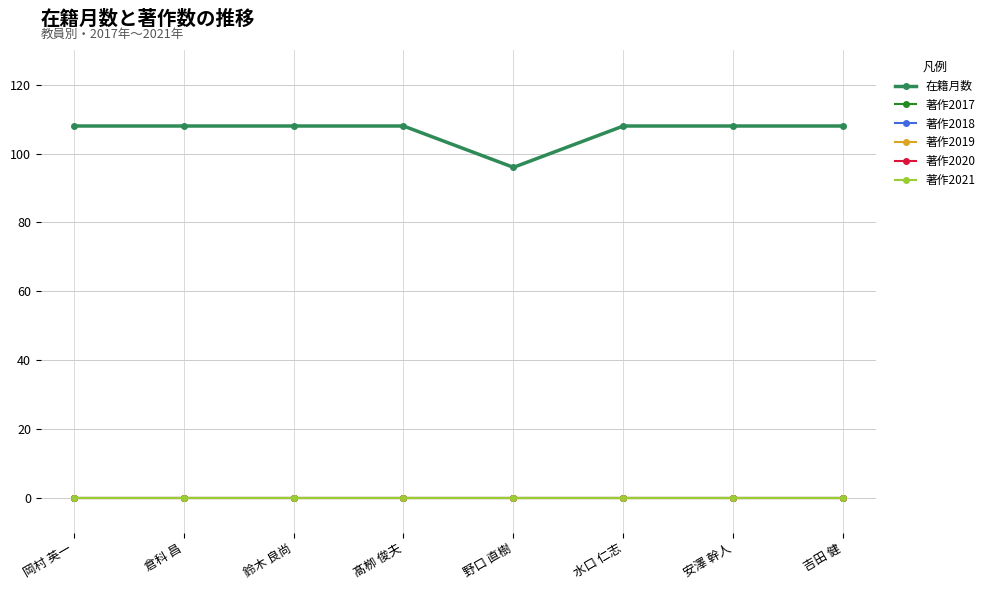

What is the greatest value displayed?

108